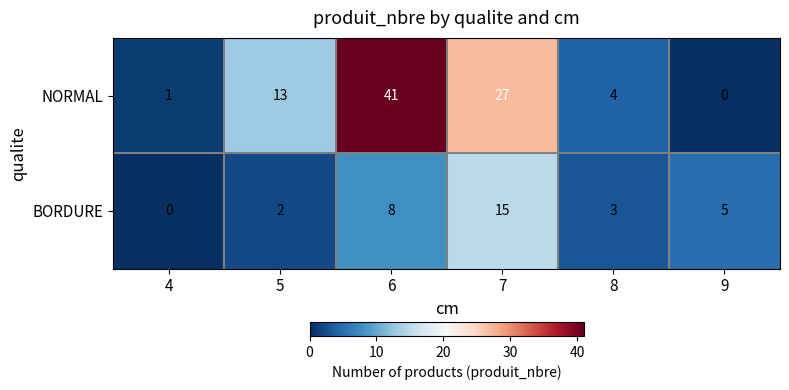

At which label does NORMAL reach its minimum?

9